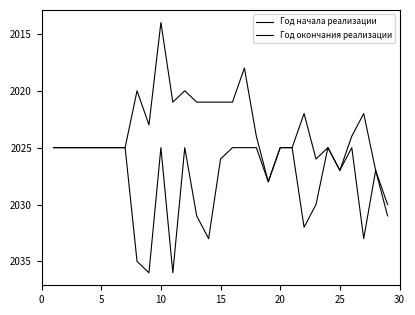

How many lines are shown in the chart?

2